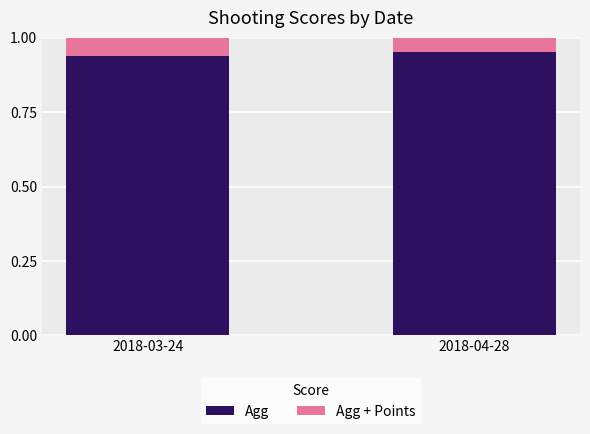

The value of Agg at 2018-03-24 is 0.4. True or false?

False